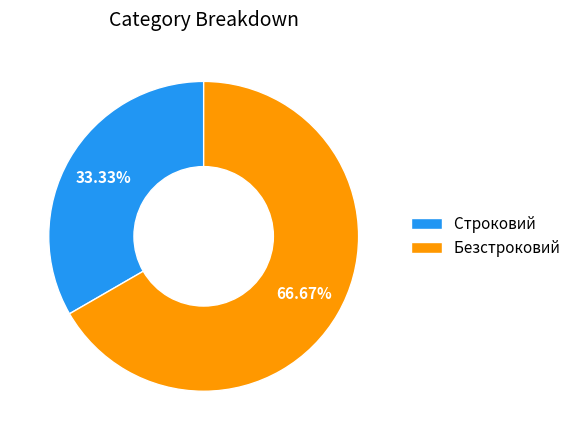

What percentage do Безстроковий and Строковий together represent?

100.0%